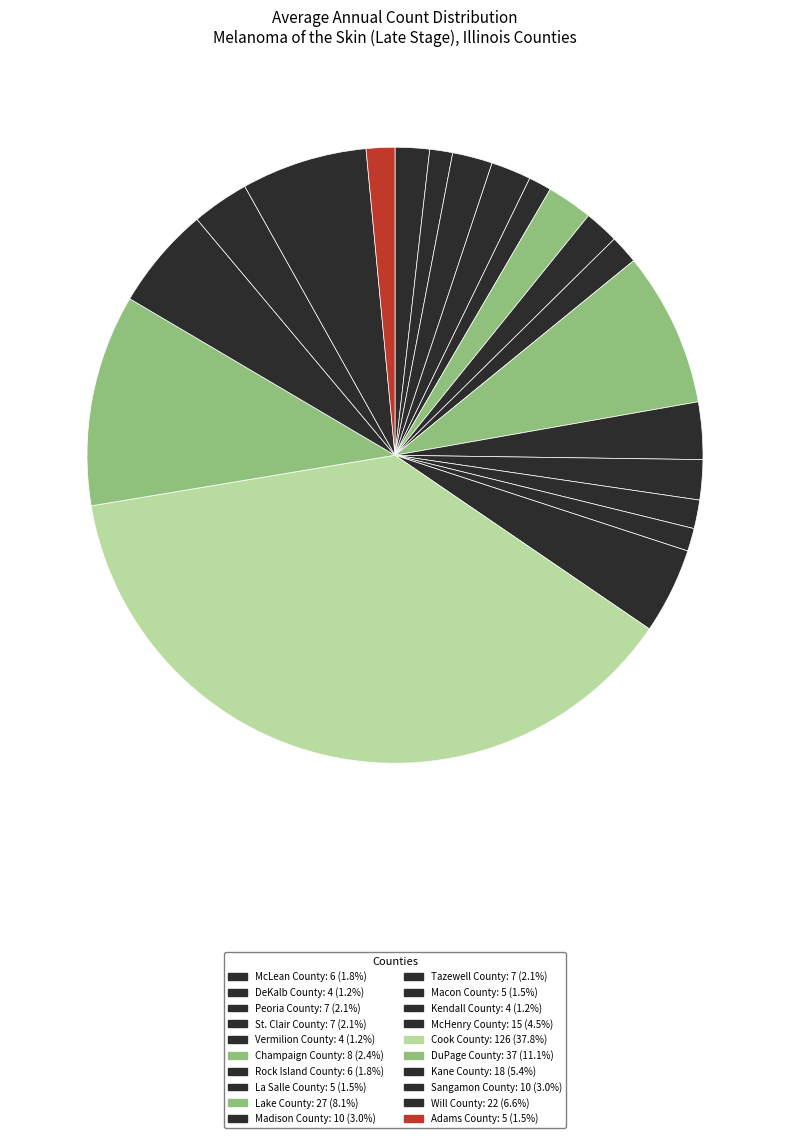

Does Adams County account for over 50% of the chart?

No